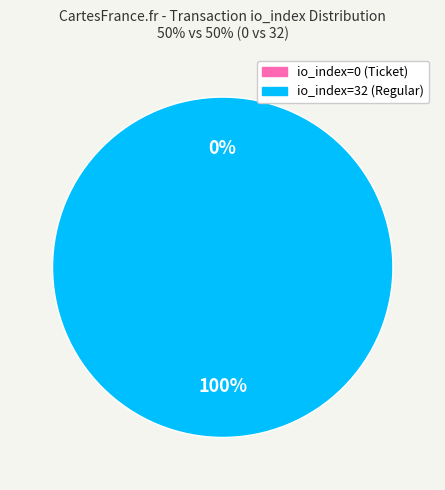

Is the sum of io_index=0 (Ticket) and io_index=32 (Regular) greater than half?

Yes